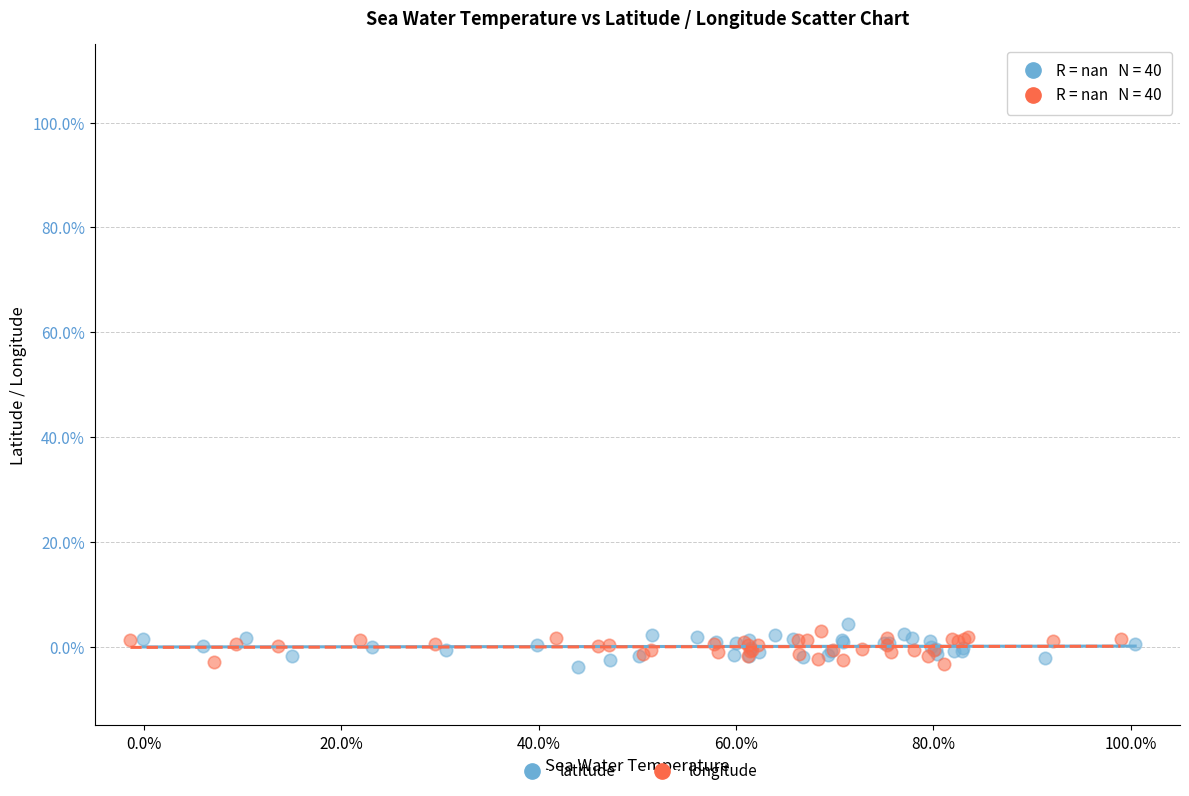

Which series contains the highest Y value?

latitude